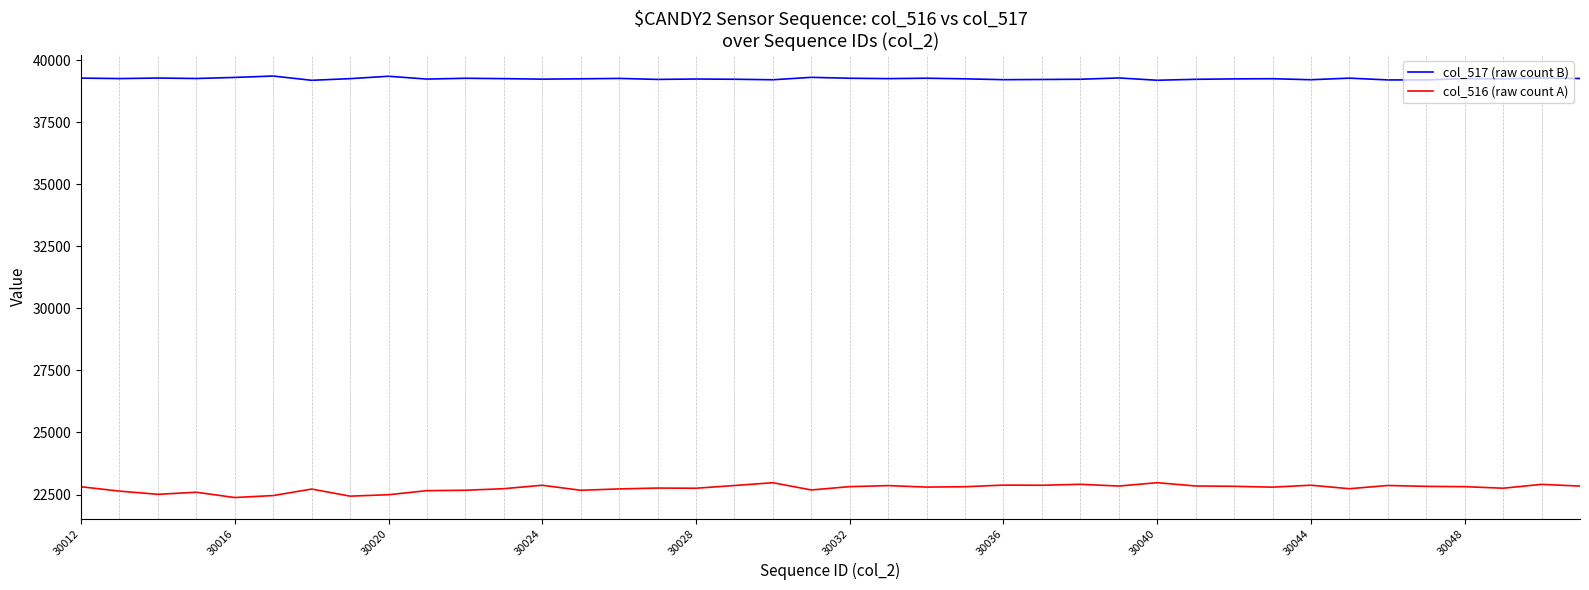

What is the sum of all col_516 (raw count A) values?

910307